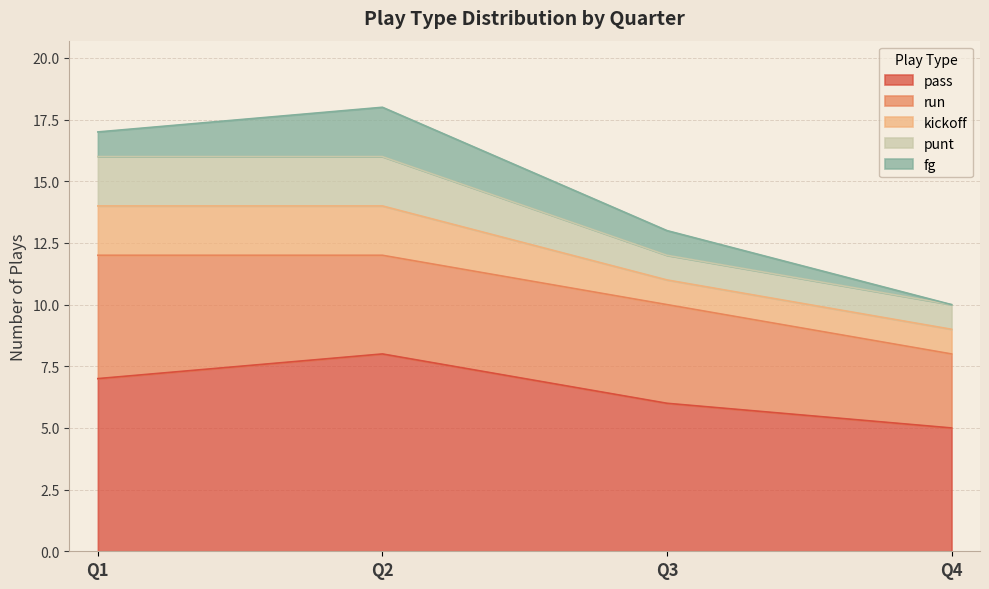

Which category has the highest value in the punt series?

Q1